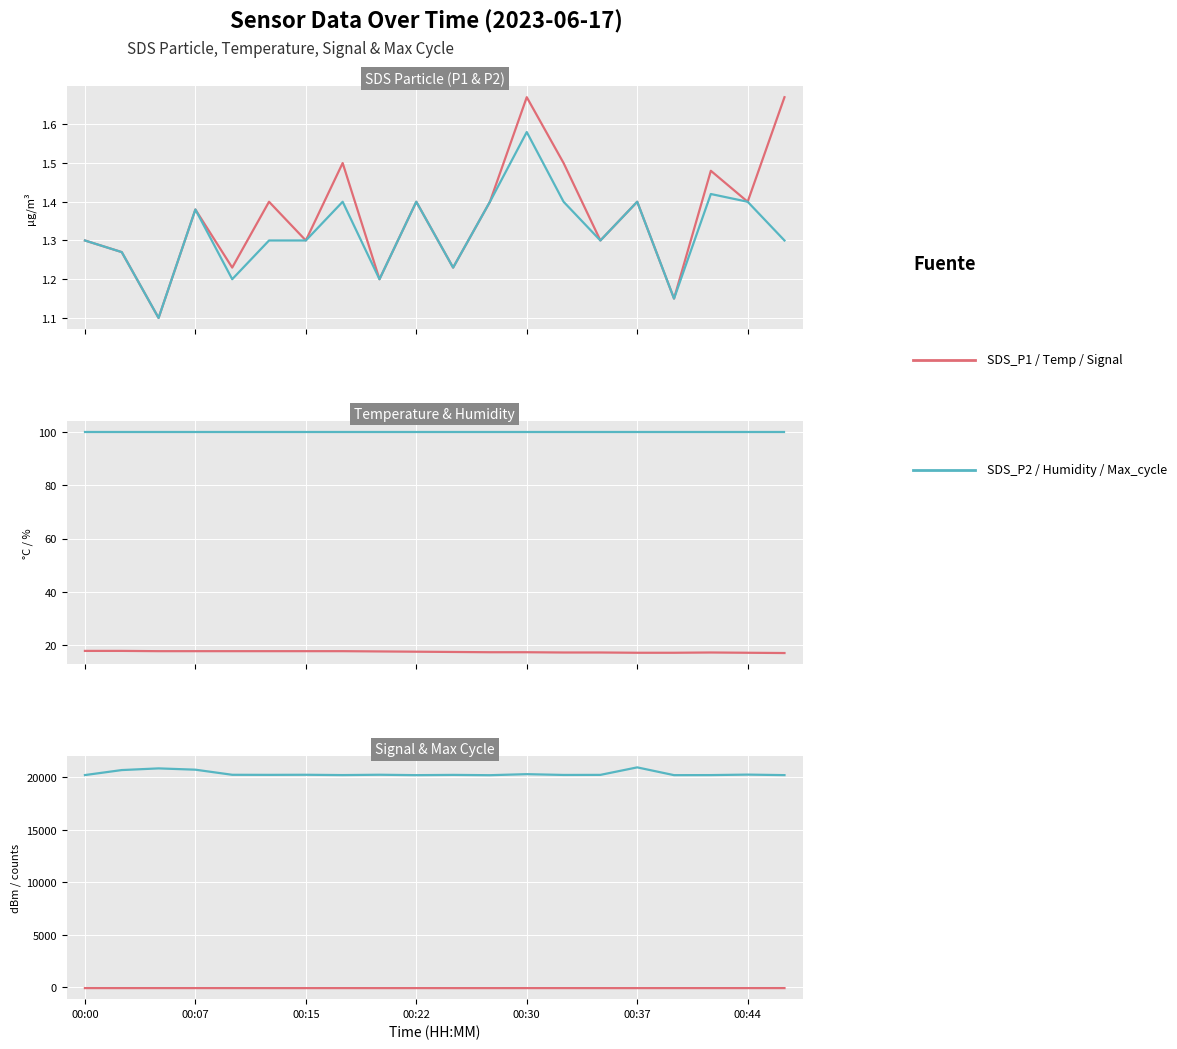

What is the lowest value of the Signal series?

-66.0